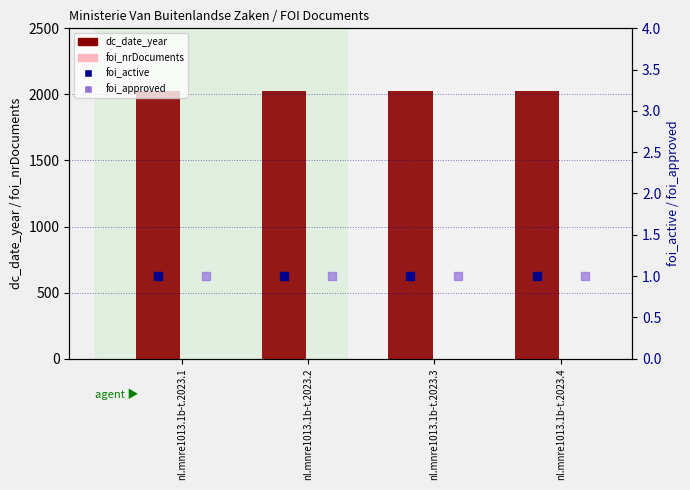

Which series has the largest total across all categories?

dc_date_year